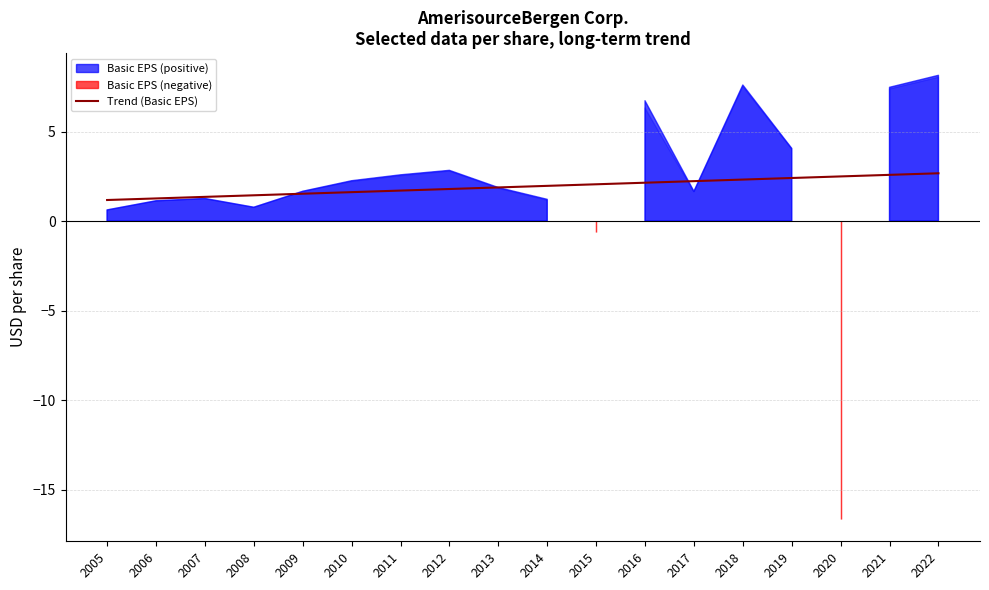

Approximately how many times larger is the value at 2017 compared to 2022?

0.8